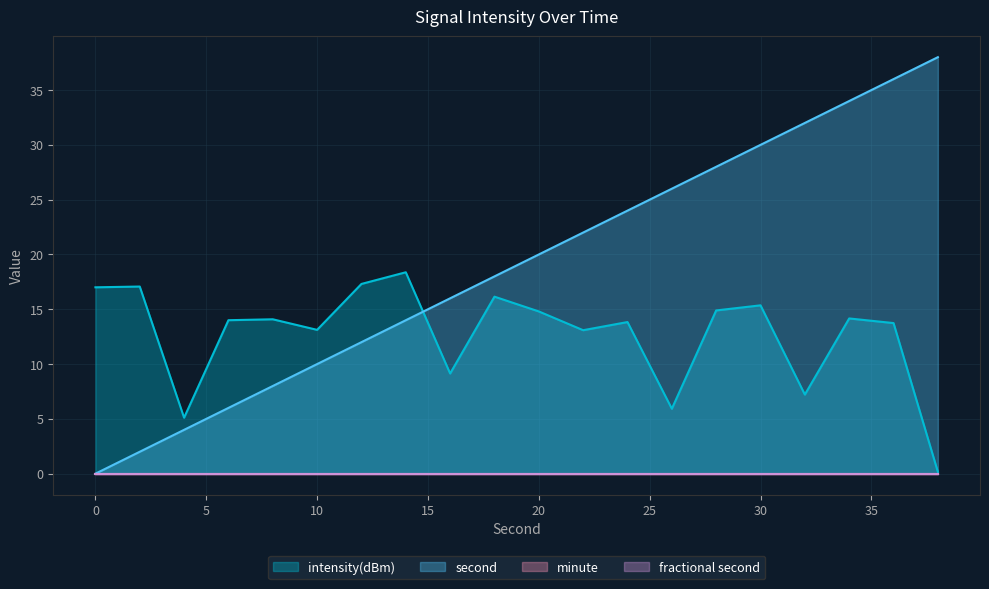

Does the chart display data point markers on the line(s)?

No